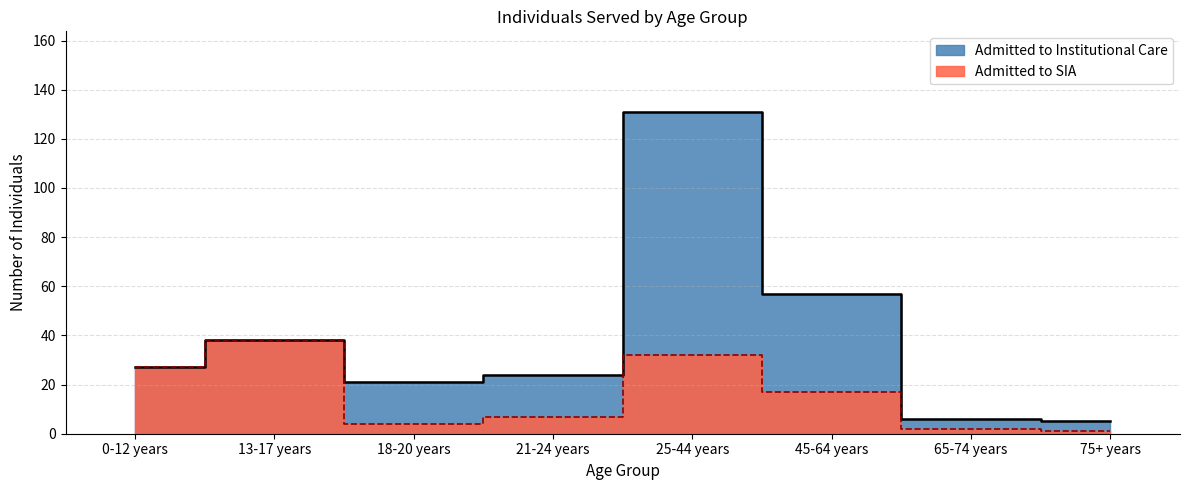

How many data points in Admitted to Institutional Care are above 27?

3